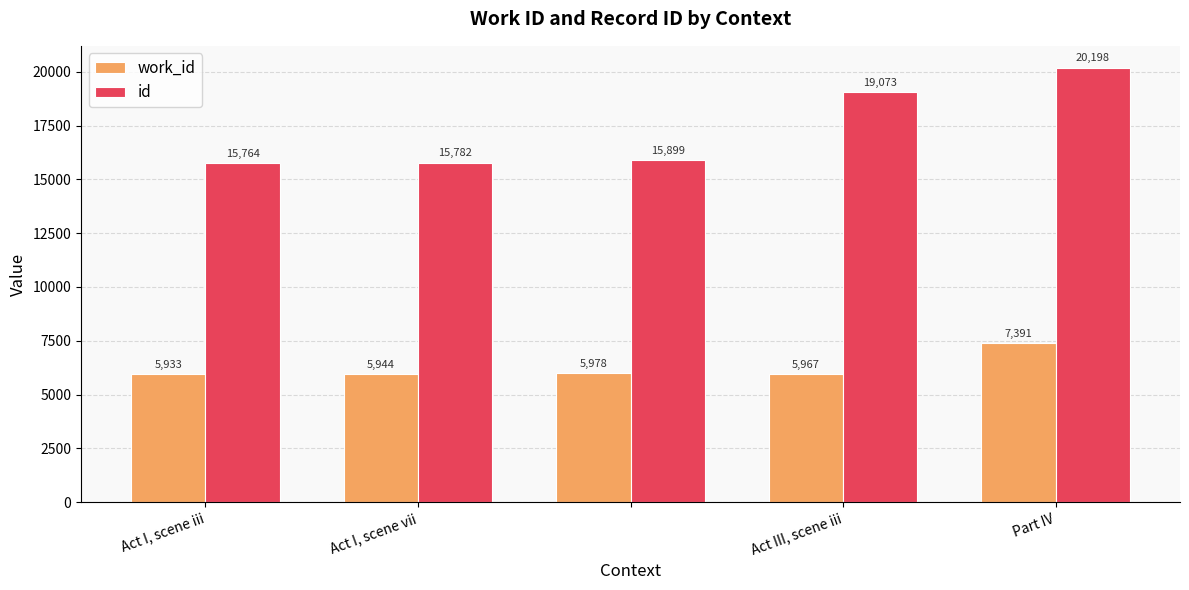

What is the greatest value displayed?

20198